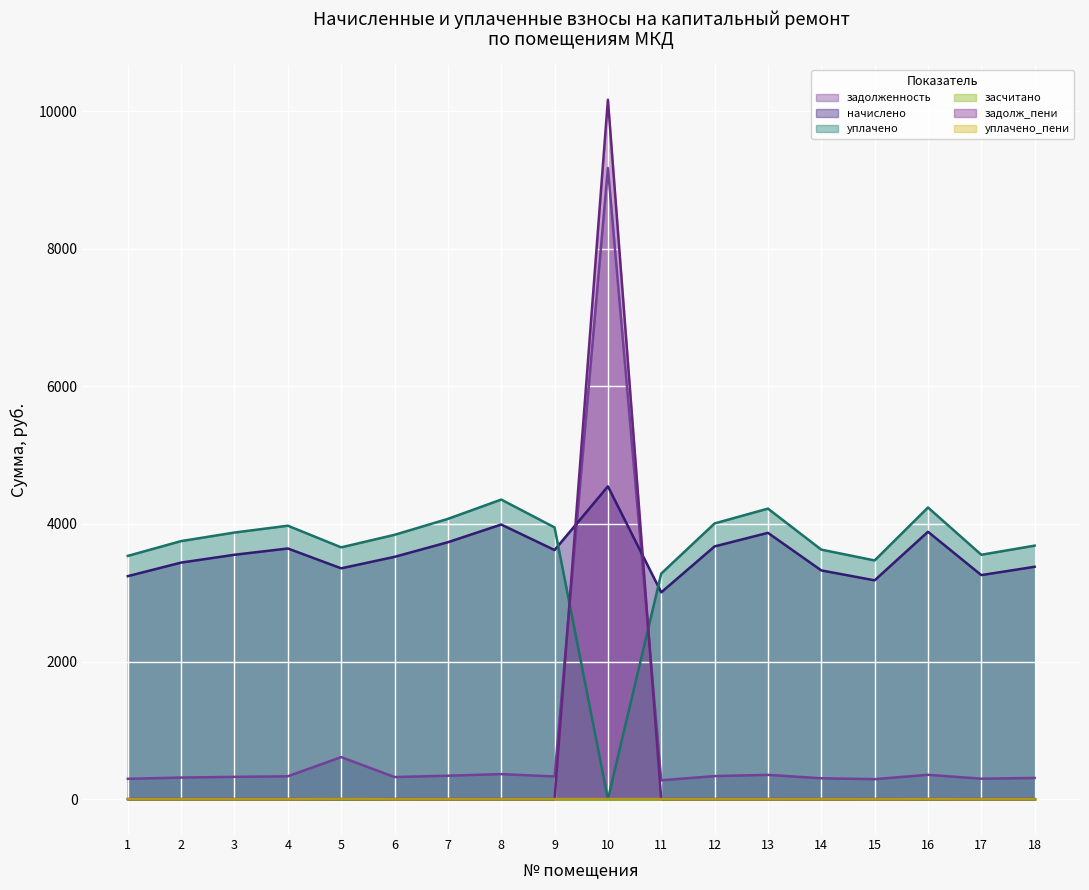

Is it true that уплачено equals 6073.8 at 5?

False